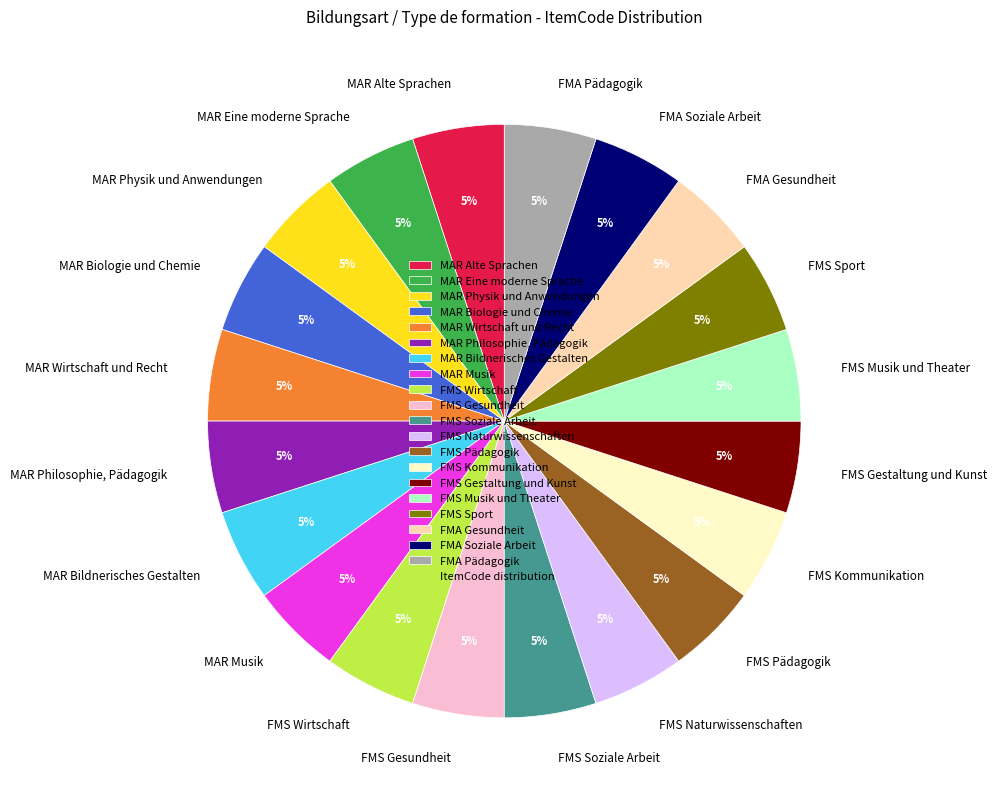

Approximately how many times larger is the value at FMS Gesundheit compared to MAR Biologie und Chemie?

1.0